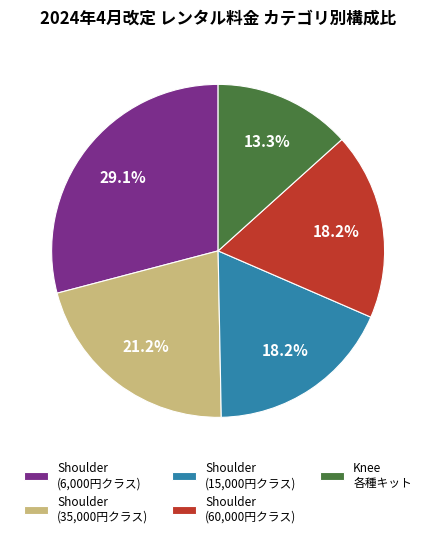

To the nearest percent, what is the average slice percentage?

20%